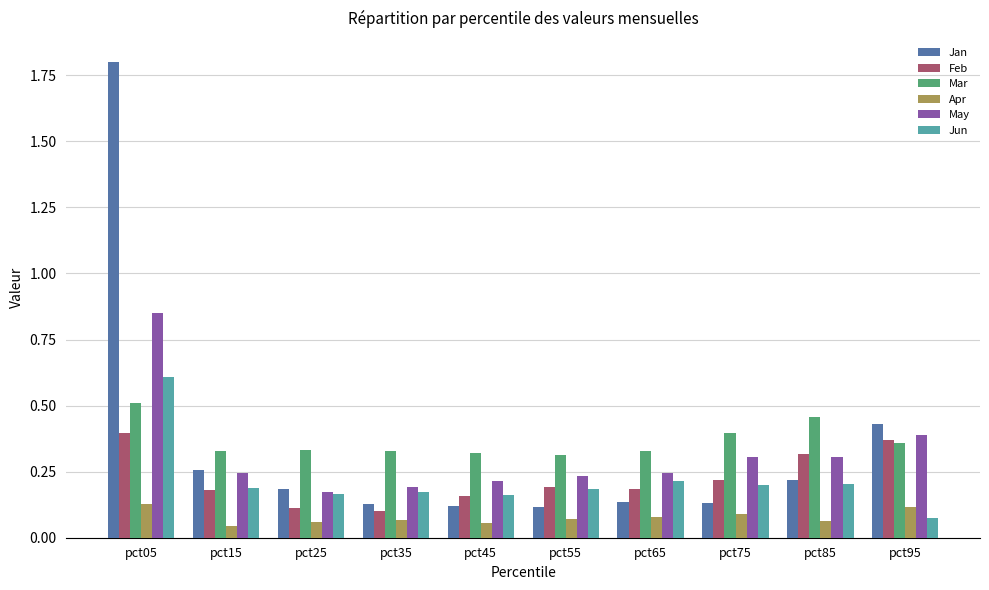

The Jan series shows 0.3 at pct15. True or false?

True